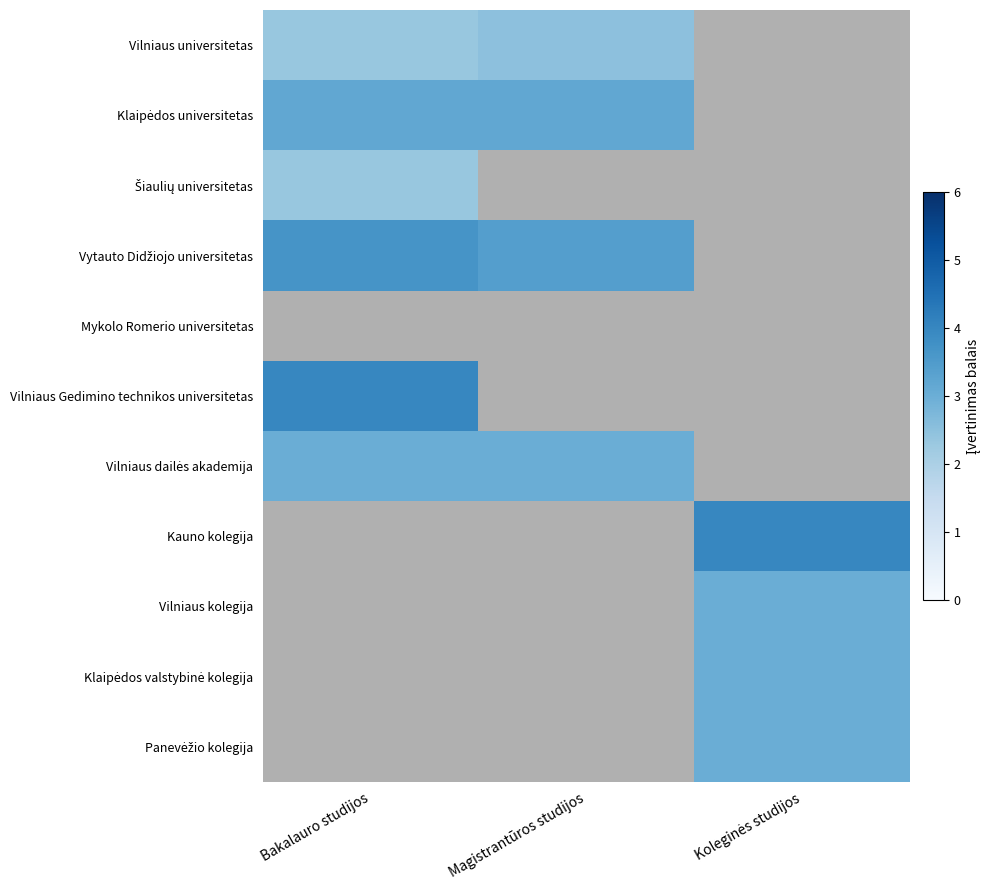

Between Bakalauro studijos and Magistrantūros studijos, which is larger?

Magistrantūros studijos